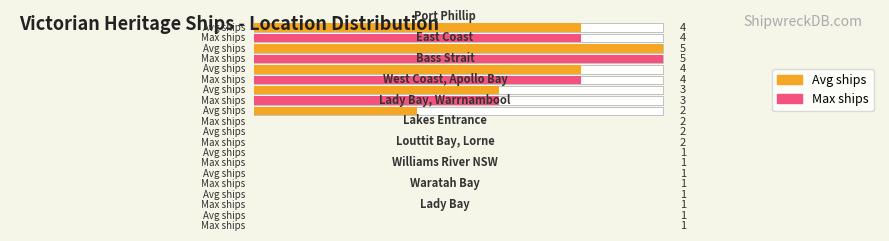

What is the value of the 4th bar from the left?

3